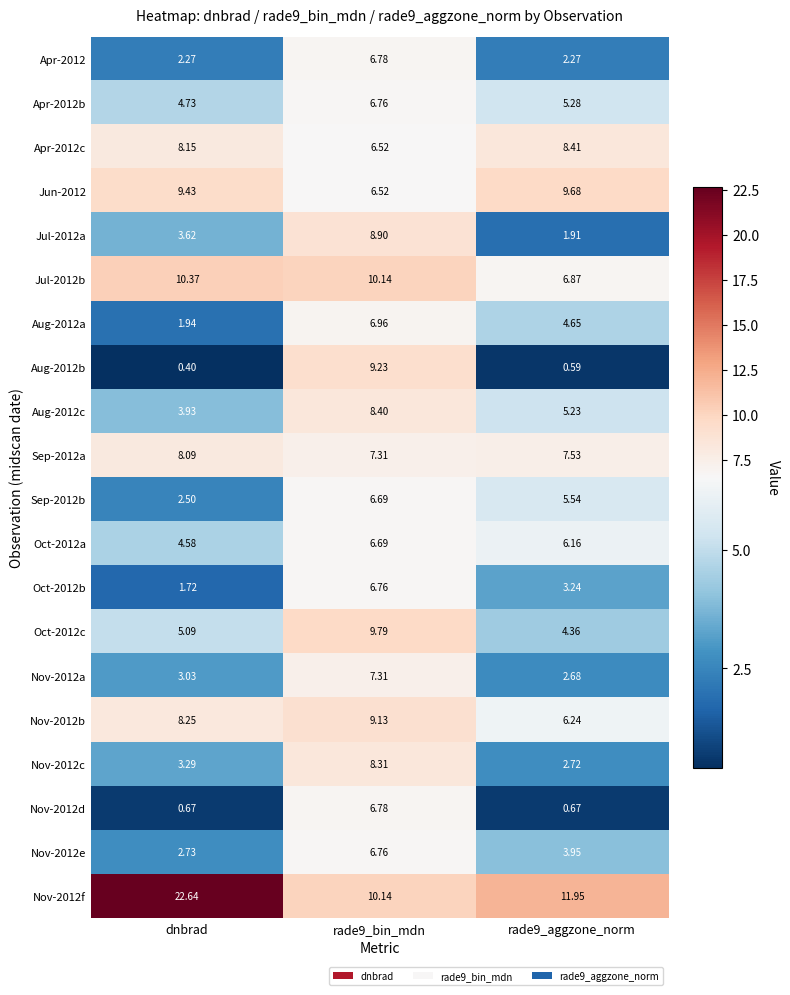

Is the value of Aug-2012b at rade9_bin_mdn greater than the value of Apr-2012b at rade9_bin_mdn?

Yes